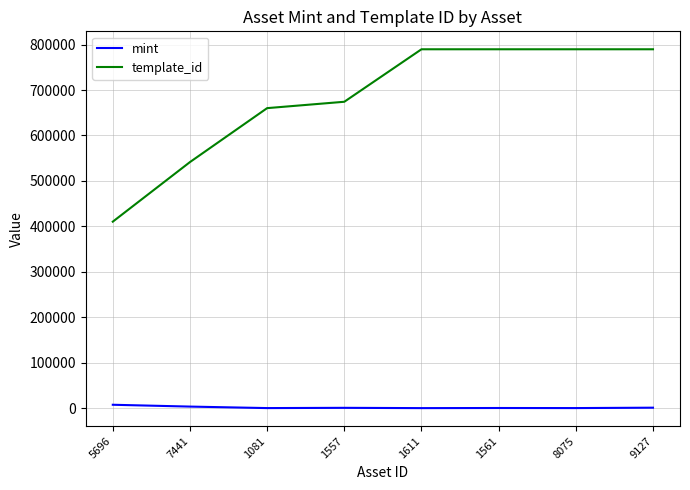

Does the chart display data point markers on the line(s)?

No